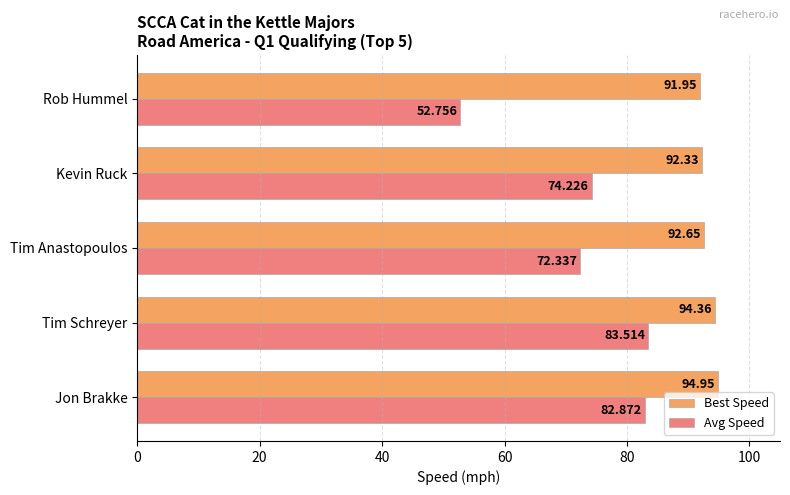

Rank the series by their maximum value, from lowest to highest.

Avg Speed, Best Speed